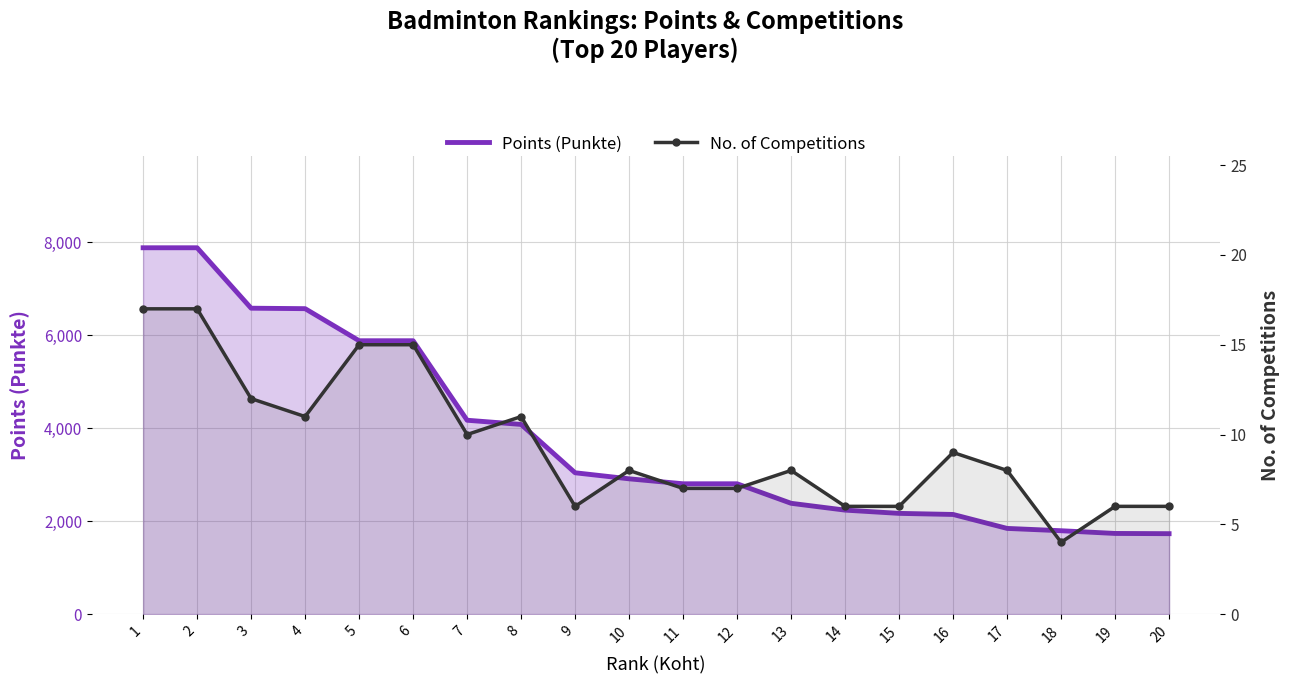

Which category has the highest value in the Points (Punkte) series?

1